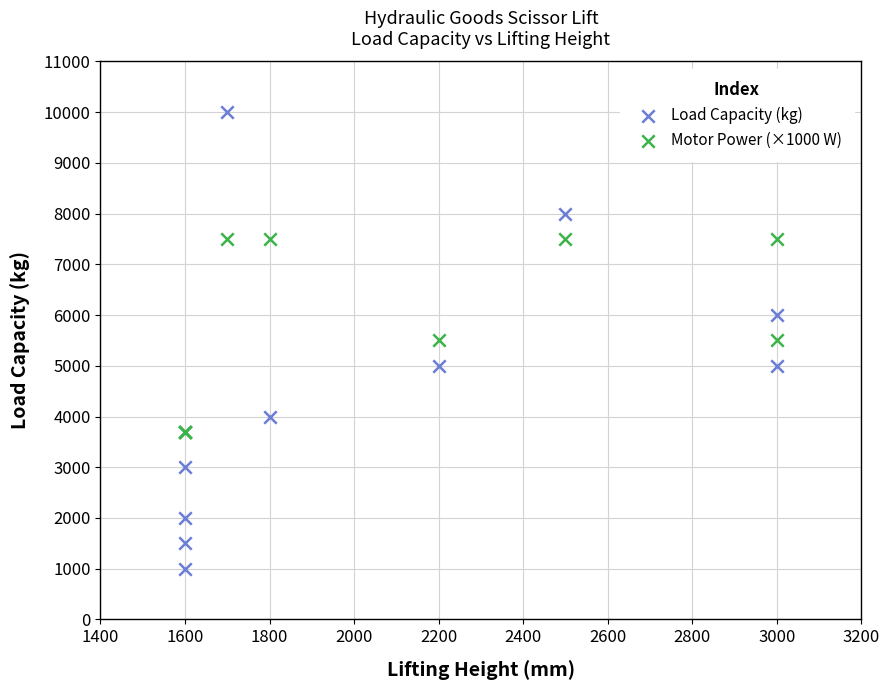

What are all the series names shown in the legend?

Load Capacity (kg), Motor Power (×1000 W)